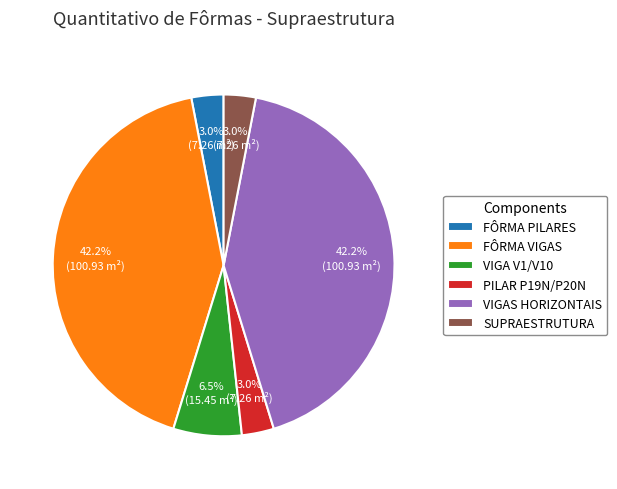

Is there a majority slice in this chart?

No